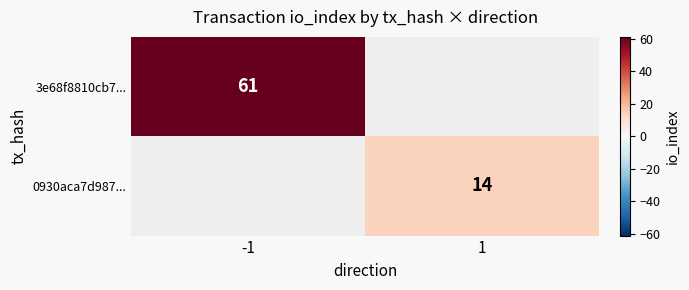

The 0930aca7d987... series shows 9 at 1. True or false?

False